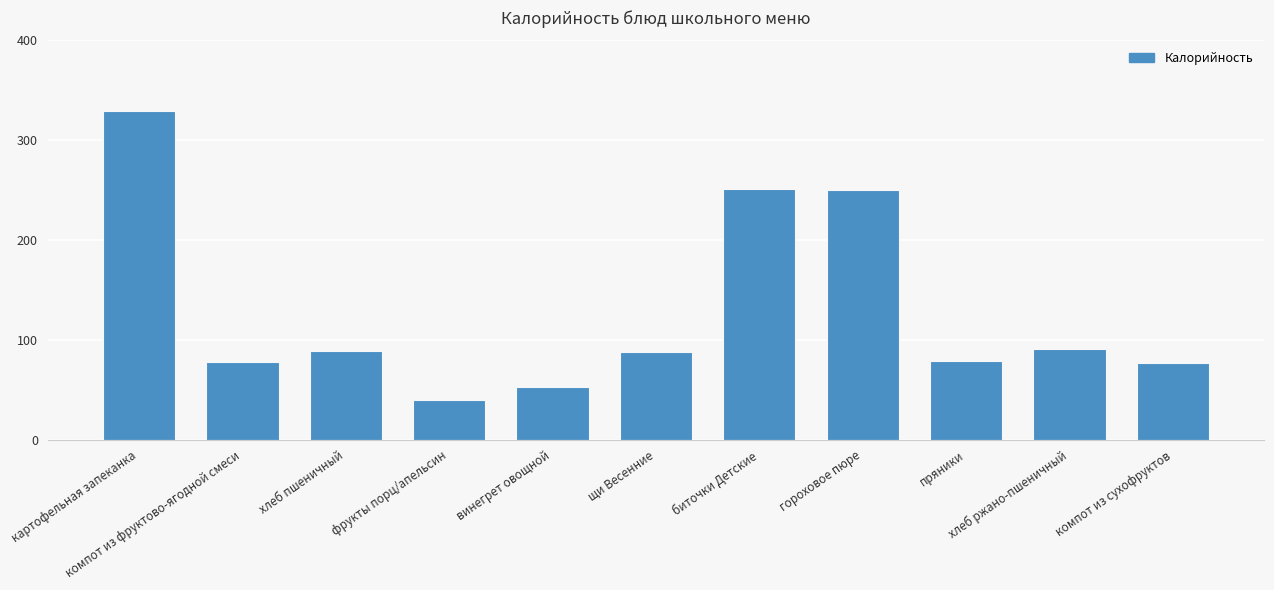

What is the difference between the maximum and minimum values?

289.5